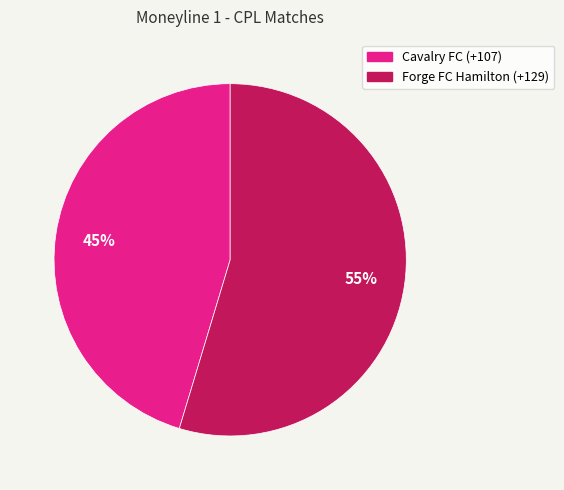

To the nearest percent, what is the average slice percentage?

50%